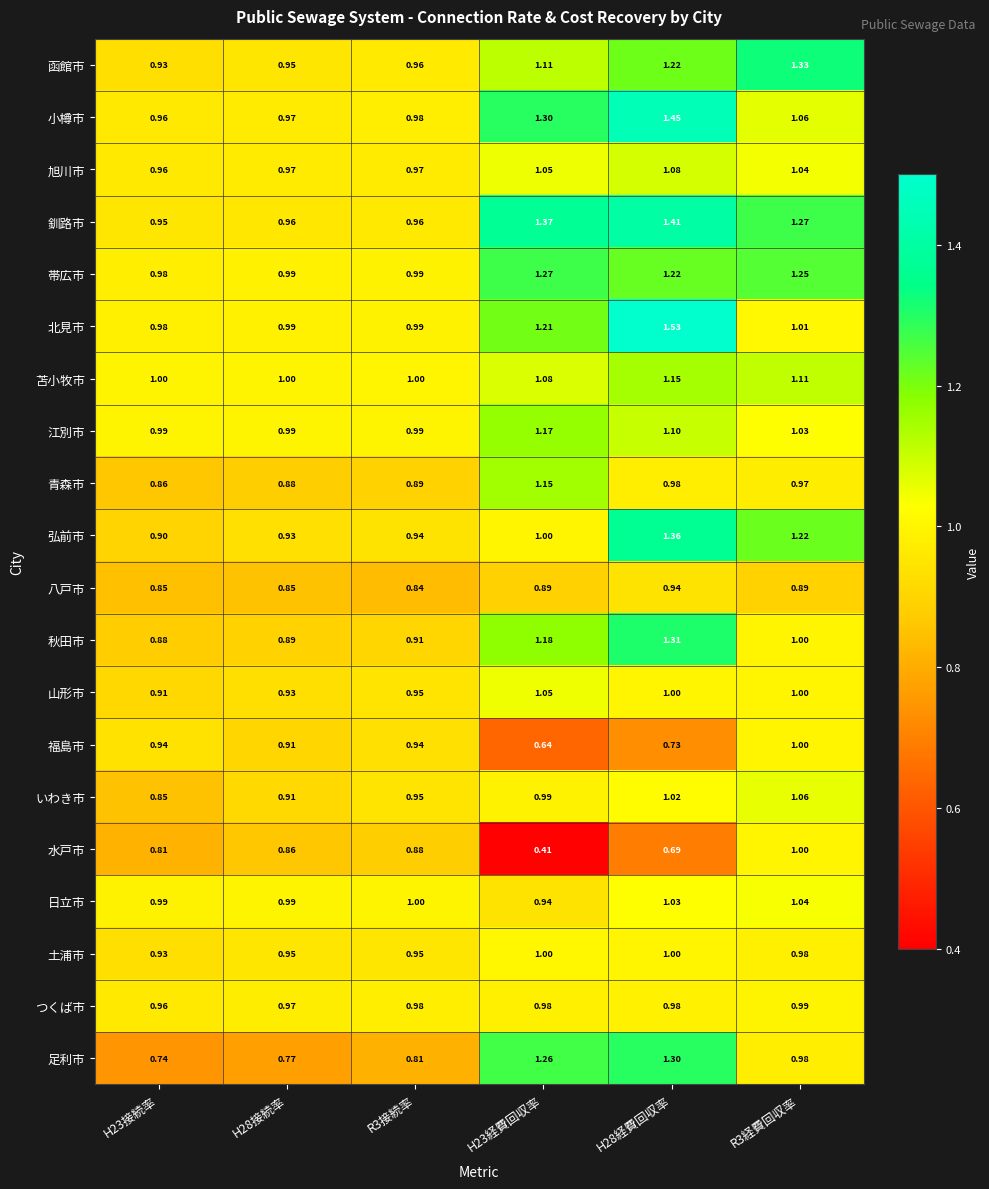

Which series has the largest range (max minus min)?

水戸市